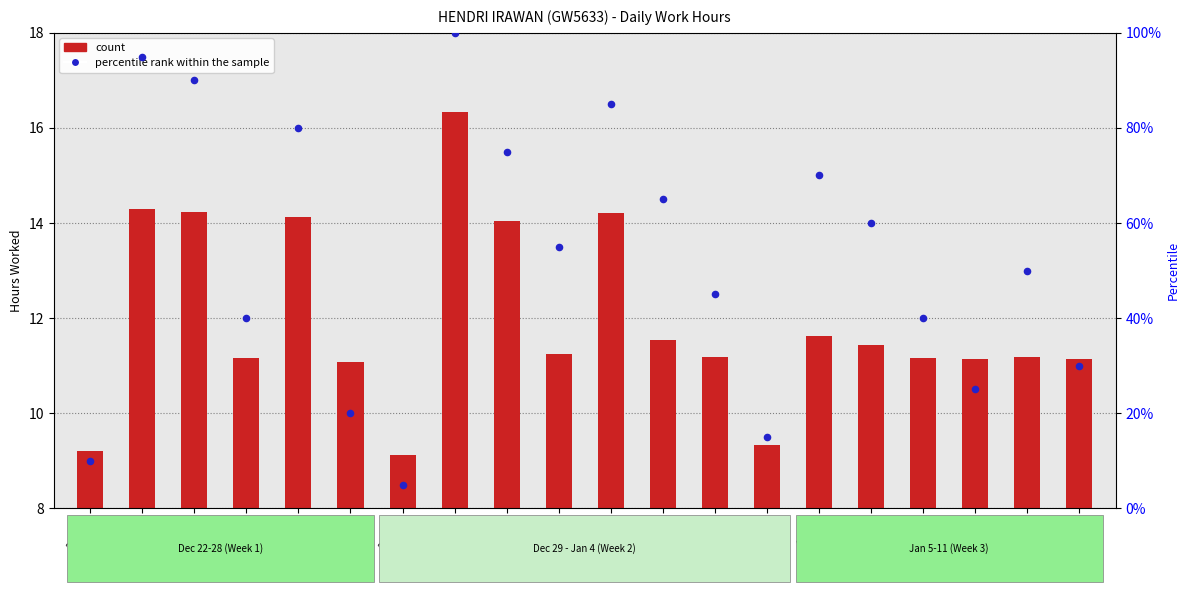

Which series has the largest Y range (max minus min)?

percentile rank within the sample